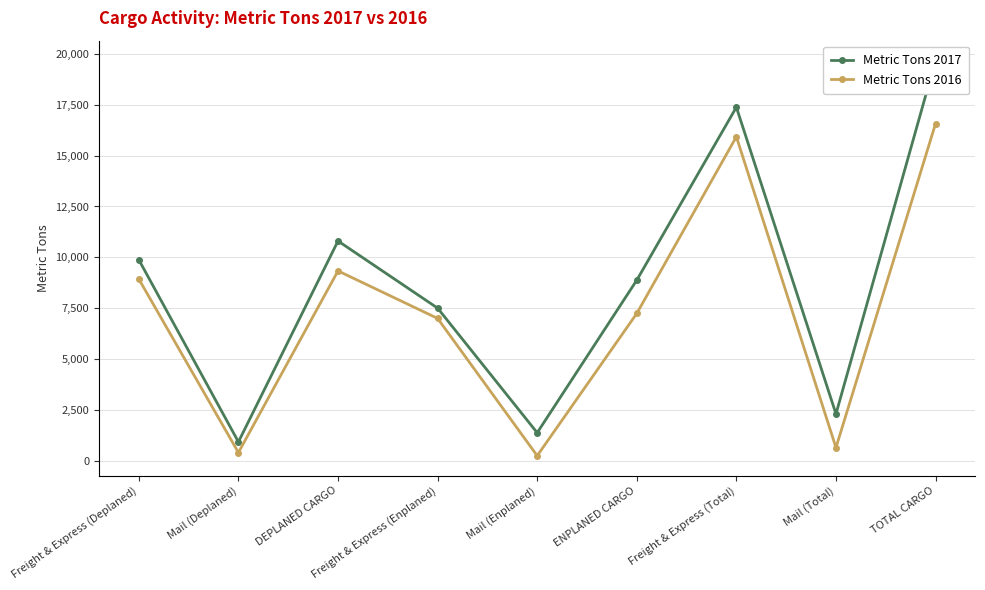

What is the difference between the Metric Tons 2017 values at ENPLANED CARGO and TOTAL CARGO?

10803.6